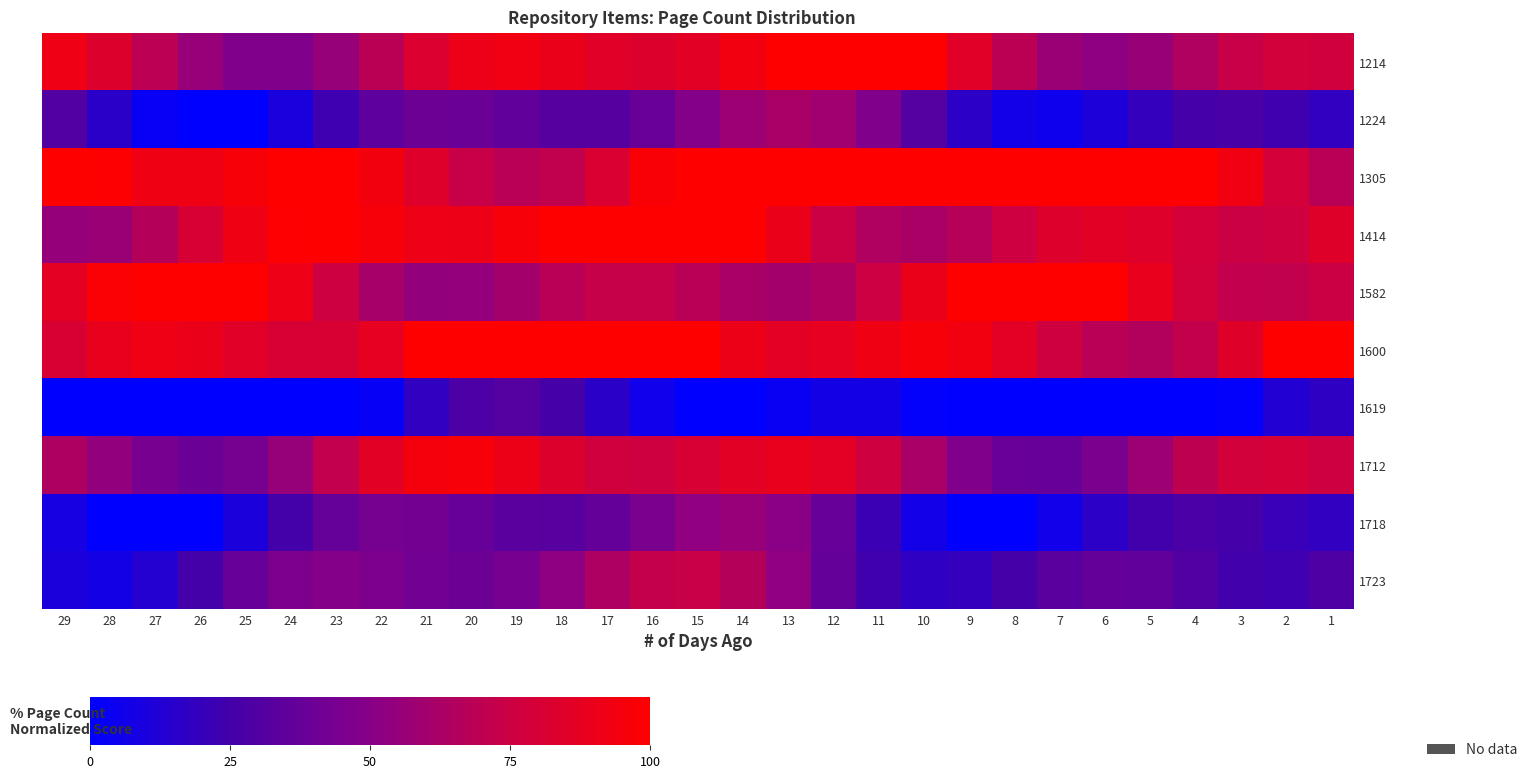

Which has a higher value, 14 or 22?

14